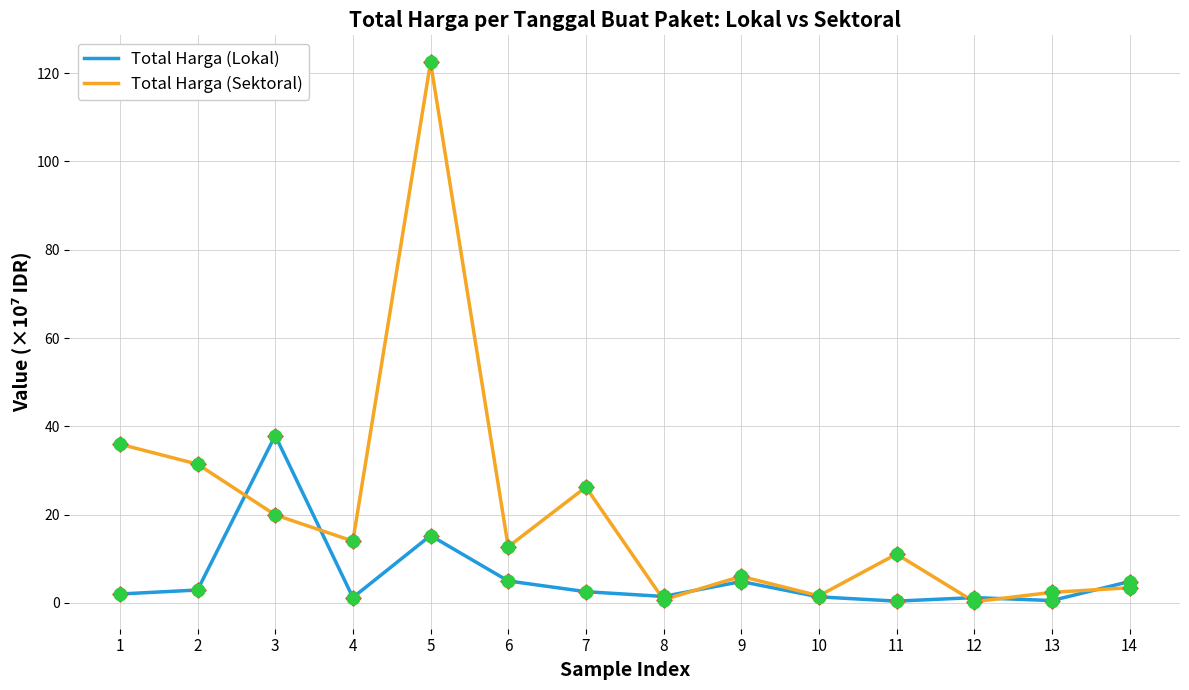

Is the value of Total Harga (Sektoral) at 2 greater than the value of Total Harga (Lokal) at 9?

Yes